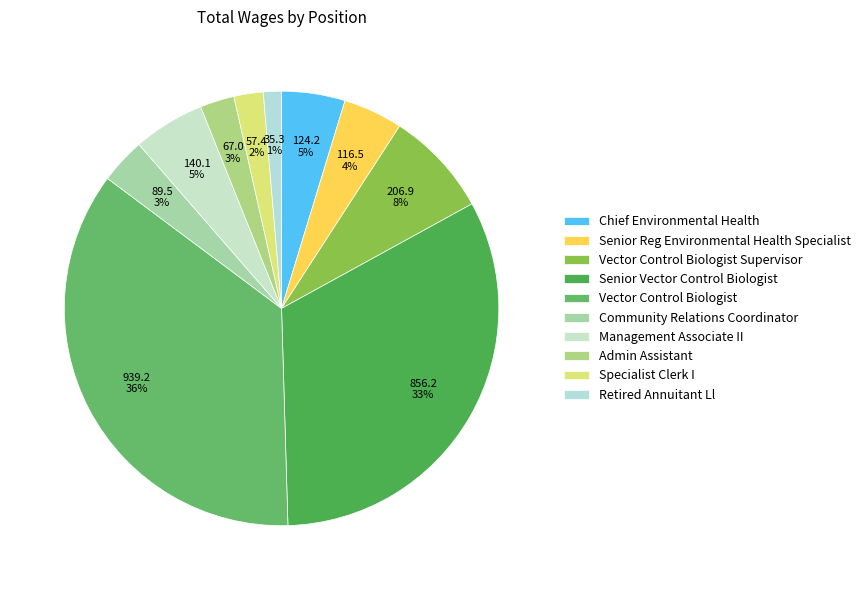

Which category has the biggest portion of the pie?

Vector Control Biologist